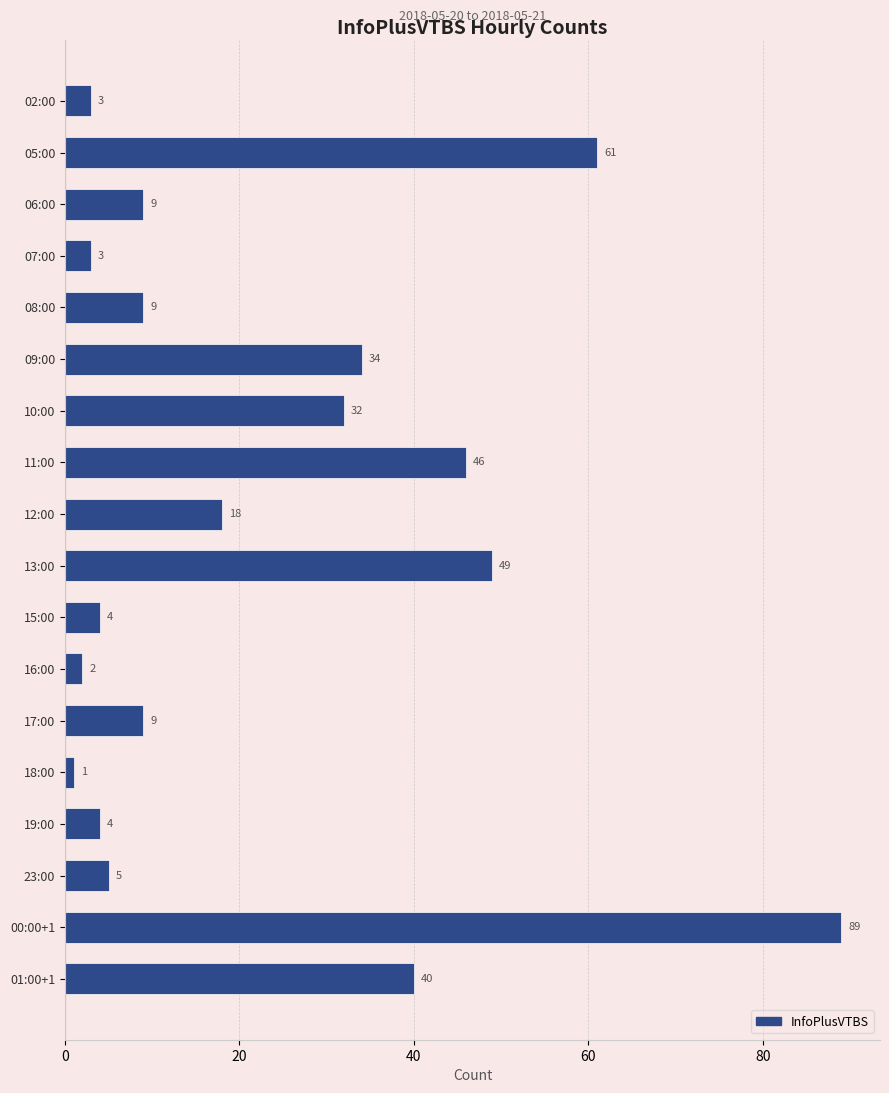

How many bars are there in total?

18